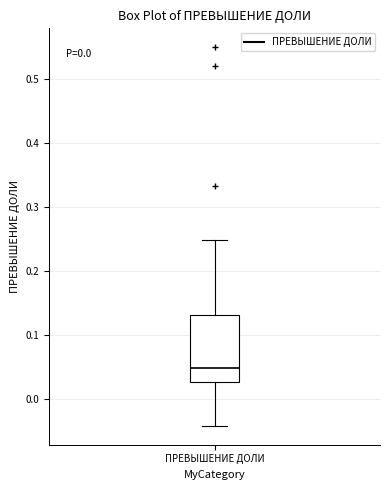

Where is the lower edge of the box for ПРЕВЫШЕНИЕ ДОЛИ on the y-axis? The values are not printed on the chart, so give them approximately, as read against the axis.

0.03